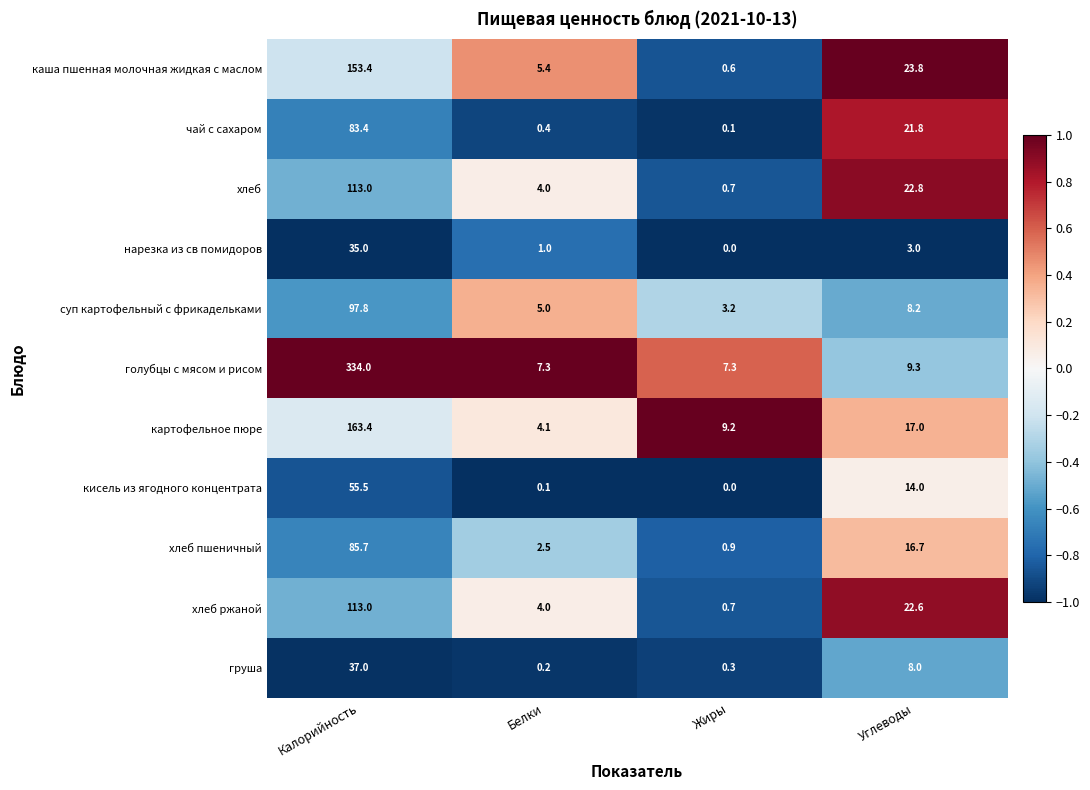

True or false: каша пшенная молочная жидкая с маслом has a value of 33.4 at Углеводы.

False